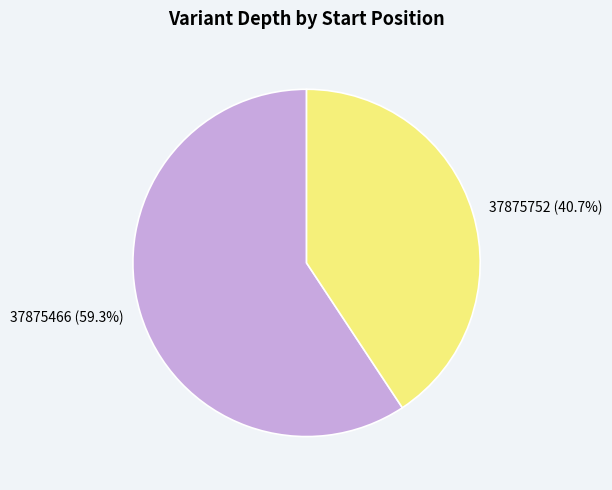

Which category has the biggest portion of the pie?

37875466